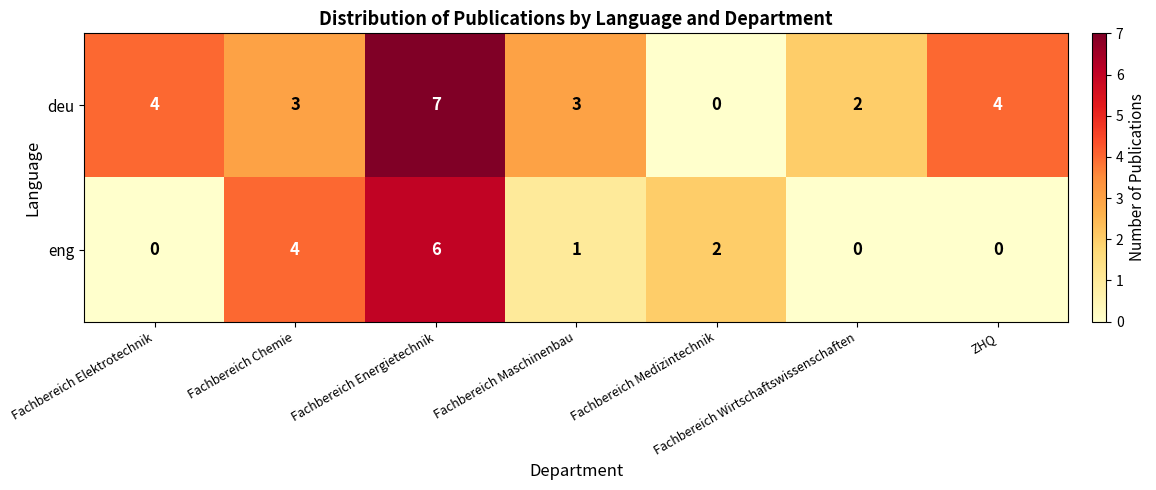

List the series in order of their peak value, lowest first.

eng, deu